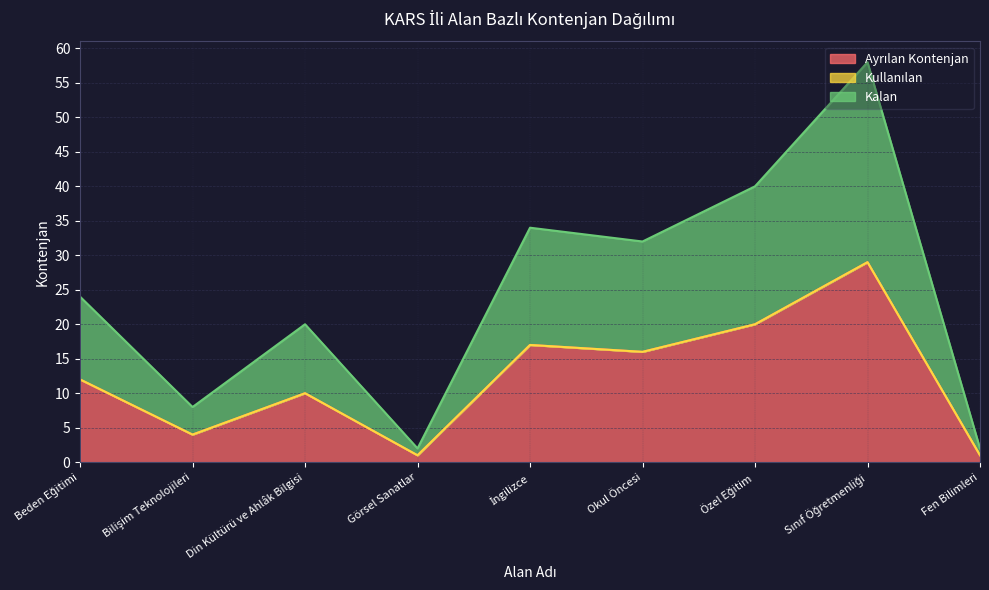

What is the value of the Ayrılan Kontenjan point at the 5th from the left?

17